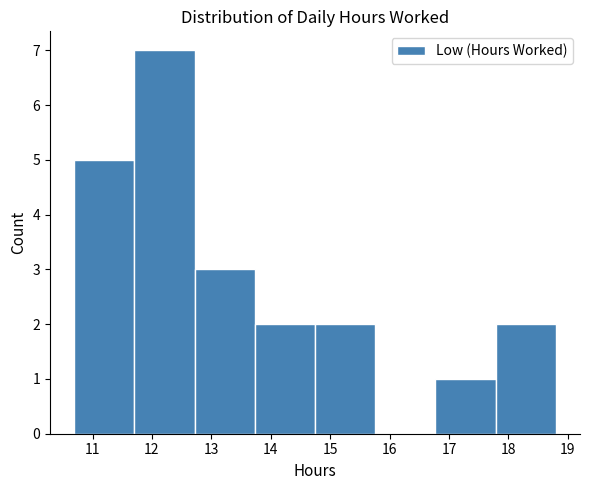

Reading left to right, list every bar in this chart as the range it spans on the x-axis followed by its height. Neither the bar edges nor the heights are printed on the chart, so give them approximately, as read against the axes.

10.7 to 11.7: 5
11.7 to 12.7: 7
12.7 to 13.7: 3
13.7 to 14.7: 2
14.7 to 15.8: 2
15.8 to 16.8: 0
16.8 to 17.8: 1
17.8 to 18.8: 2